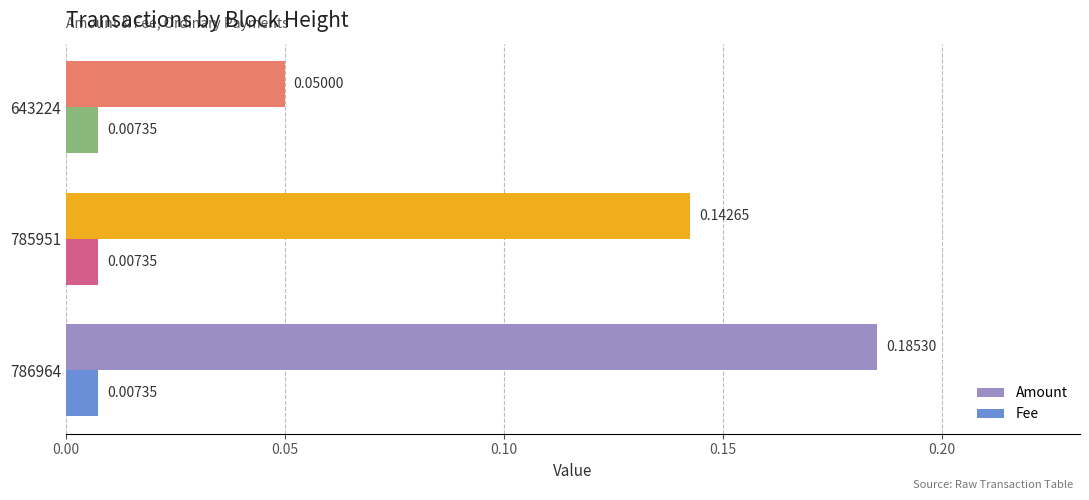

Which series has the widest spread of values?

Amount